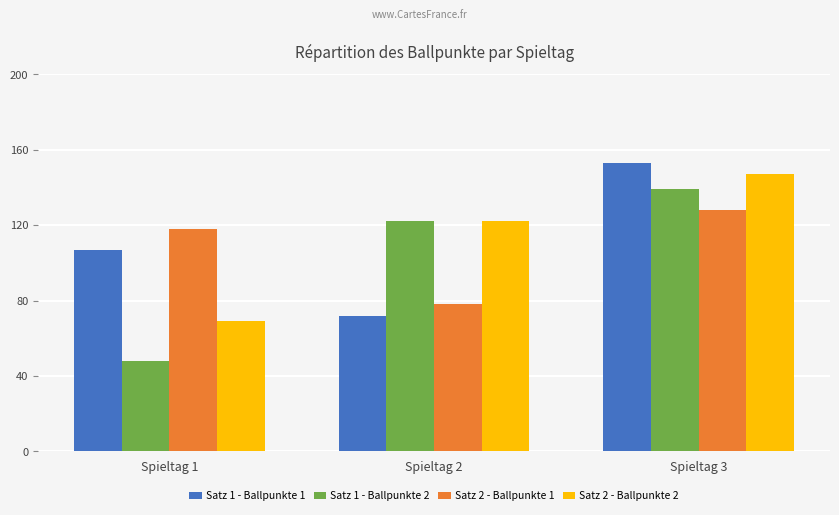

How many groups of bars are there?

3